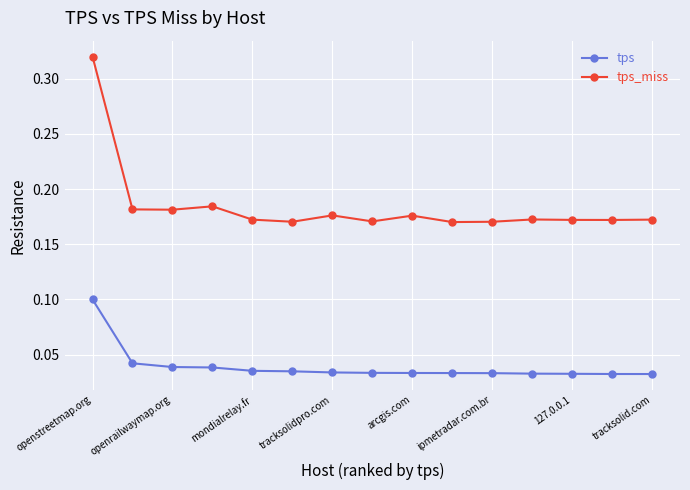

True or false: tps_miss has more than 0 interior local peaks.

True